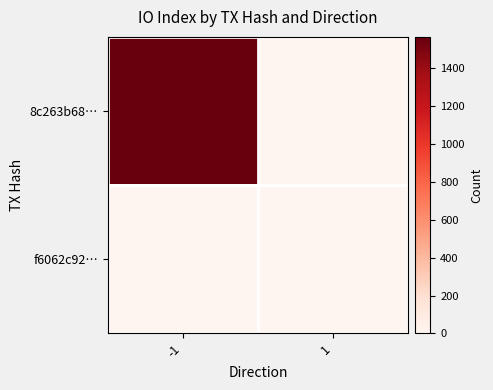

Reading left to right, what are all the values shown in this chart?

8c263b68…: -1=1566	1=0
f6062c92…: -1=0	1=5